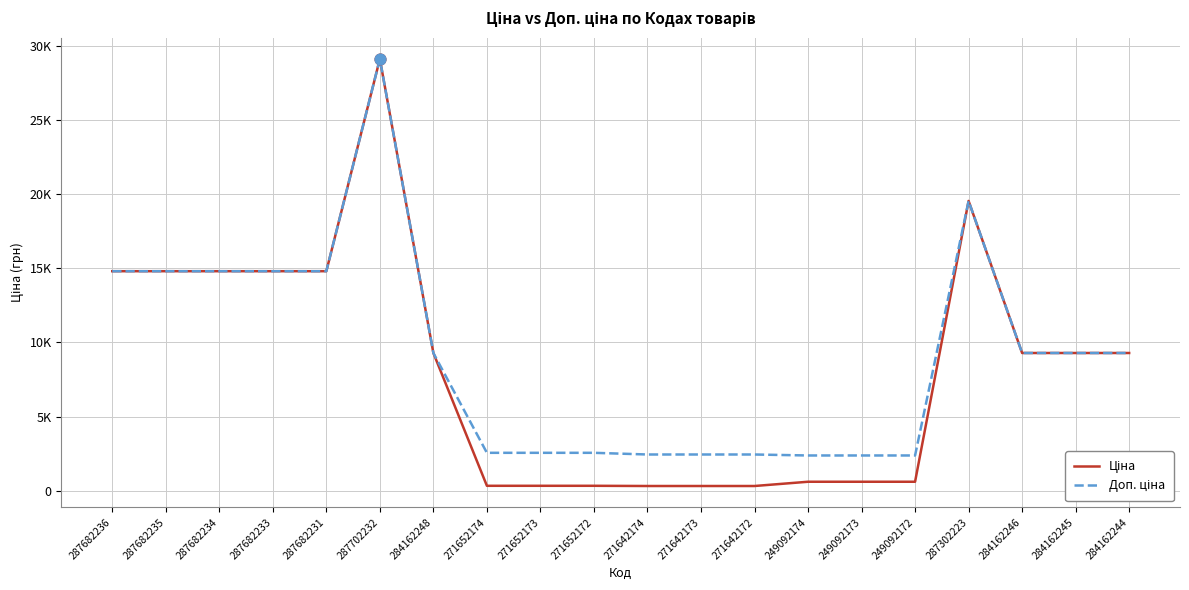

Which series has the largest total across all categories?

Доп. ціна